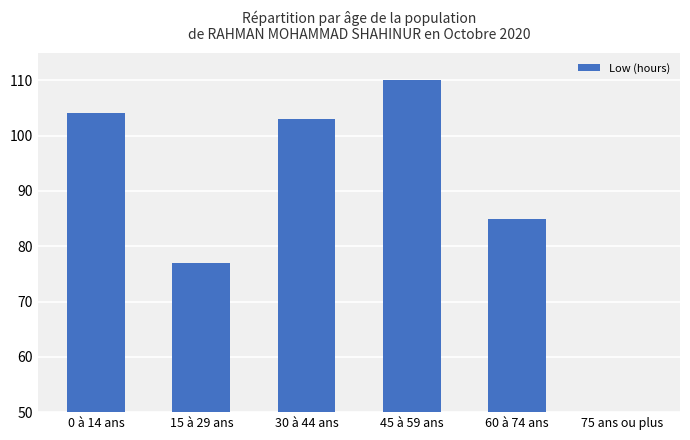

Reading left to right, what are all the values shown in this chart?

104	77	103	110	85	2